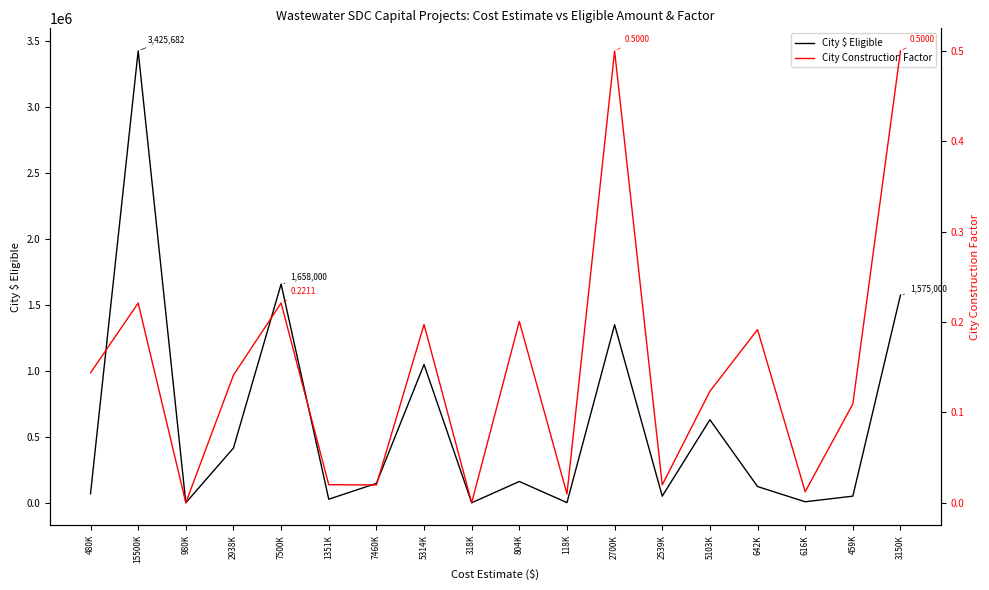

At how many categories does at least one series exceed 1408416?

3